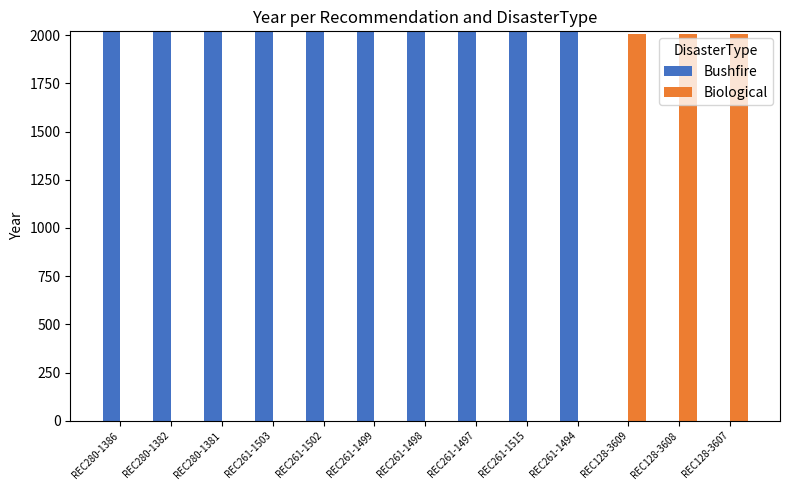

Which series has the largest total across all categories?

Bushfire